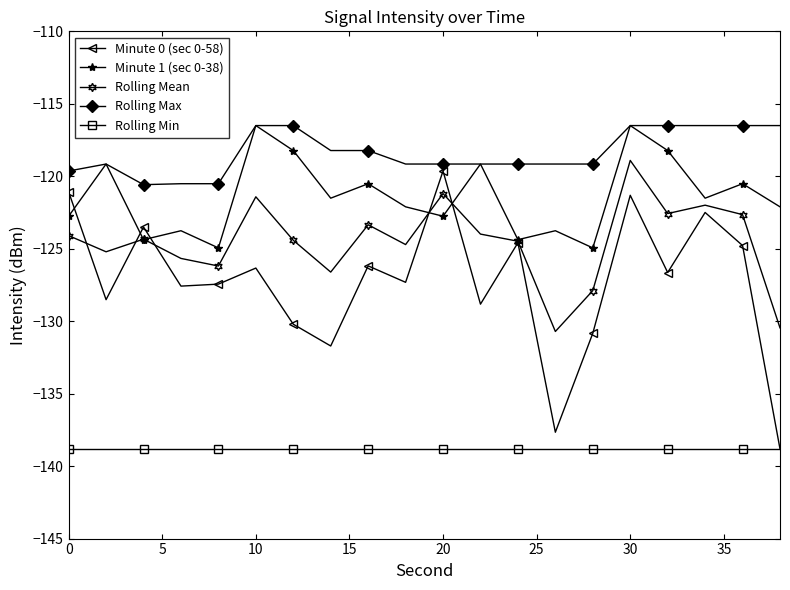

Which series has the largest total across all categories?

Rolling Max